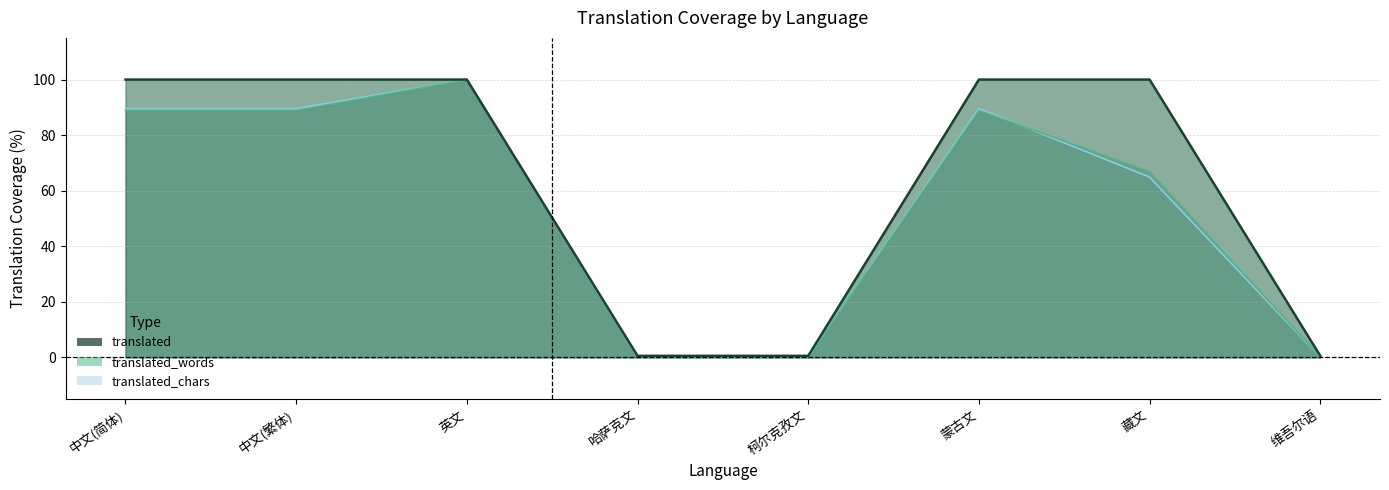

At how many categories does at least one series exceed 37?

5